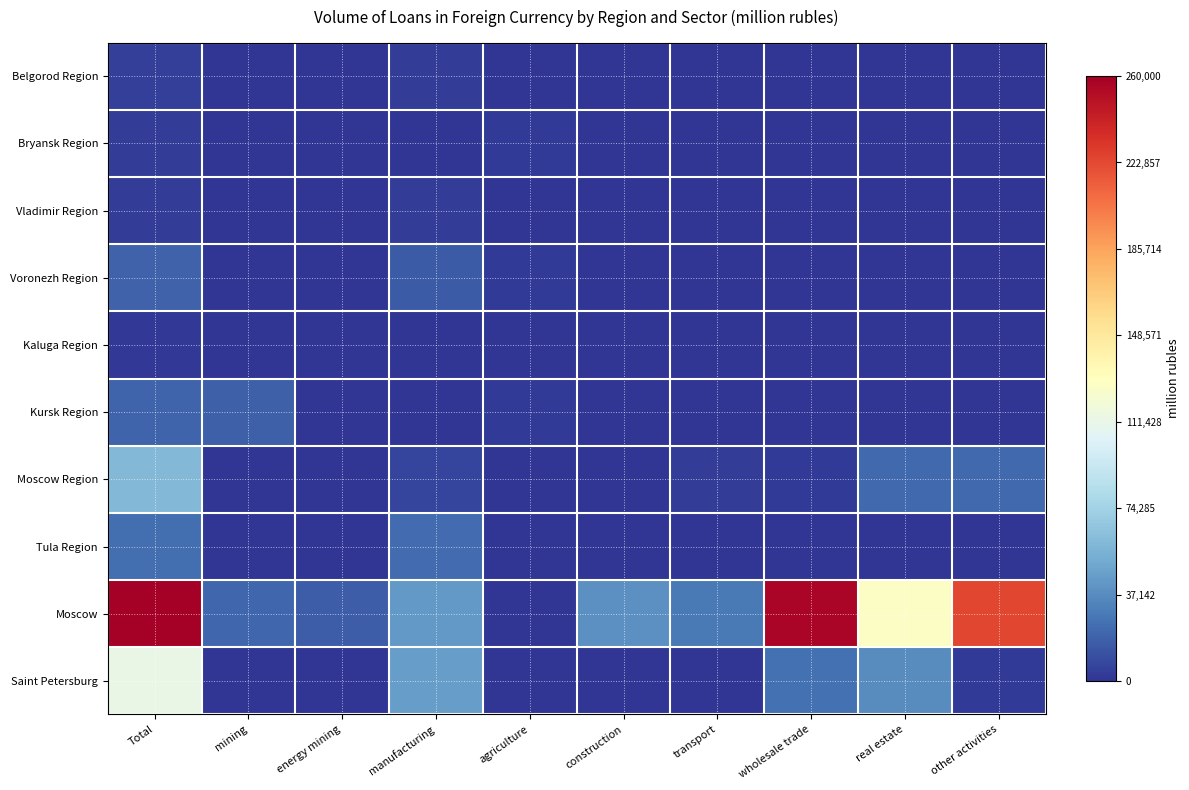

Which series changed the most between Total and energy mining?

Moscow